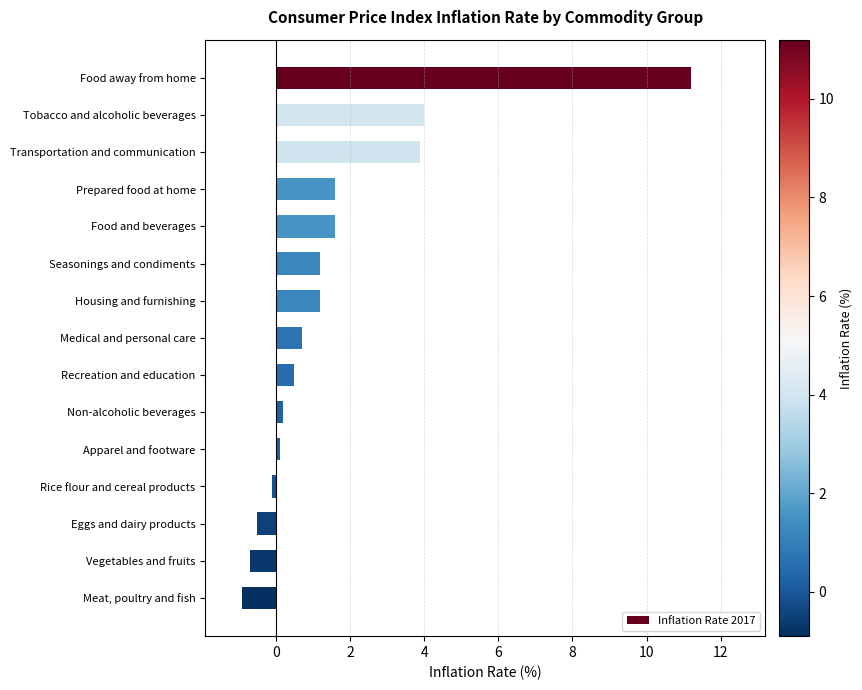

What is the average value?

1.6